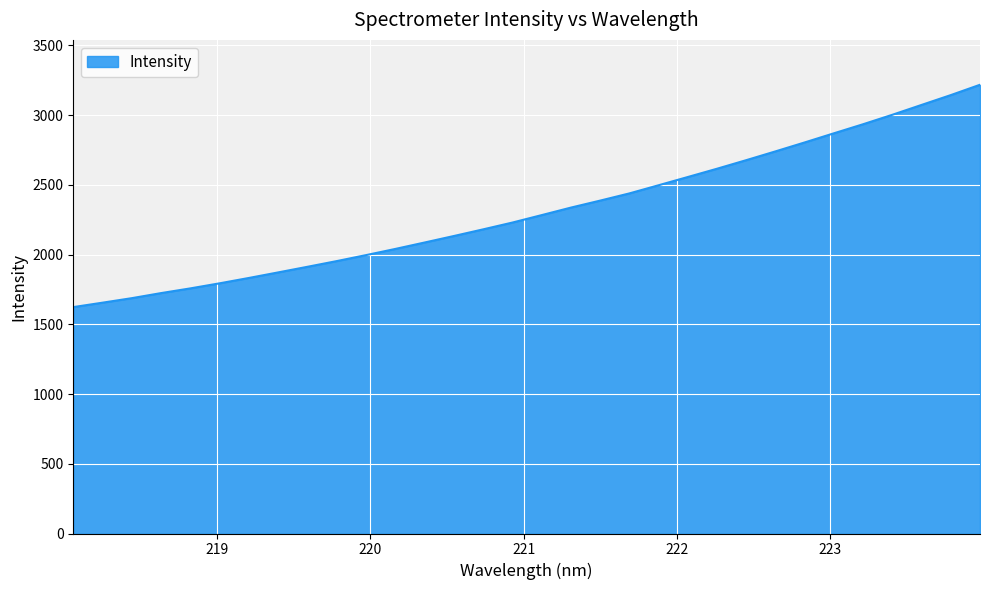

What is the maximum value shown in the chart?

3217.6